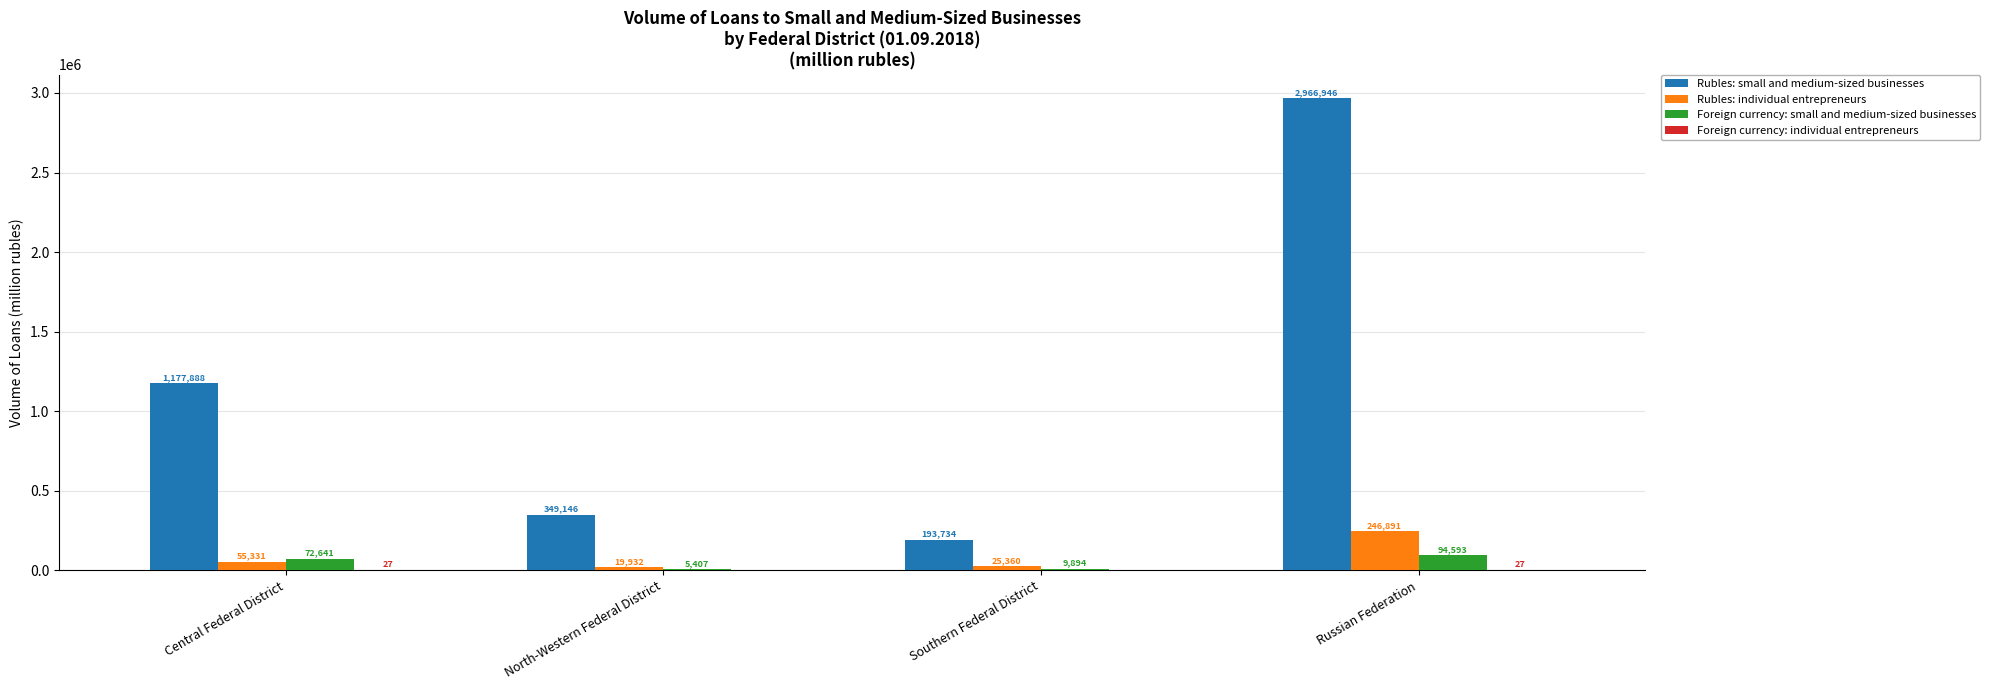

What is the average value of the Foreign currency: small and medium-sized businesses series?

45634